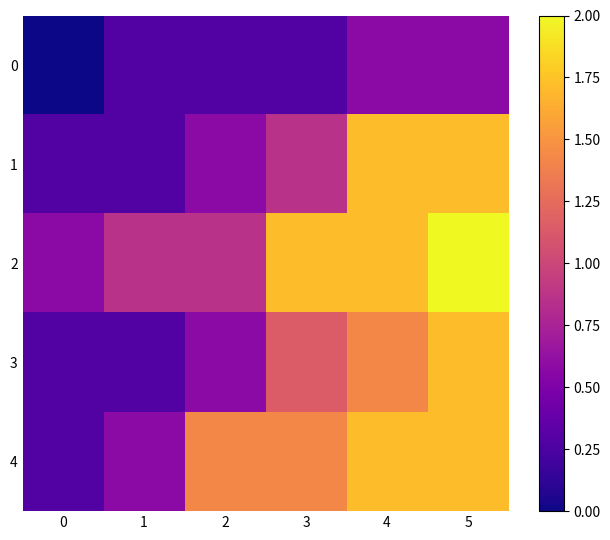

Reading left to right, list all the values displayed in this chart.

0: 0=0.0	1=0.3	2=0.3	3=0.3	4=0.6	5=0.6
1: 0=0.3	1=0.3	2=0.6	3=0.9	4=1.7	5=1.7
2: 0=0.6	1=0.9	2=0.9	3=1.7	4=1.7	5=2.0
3: 0=0.3	1=0.3	2=0.6	3=1.1	4=1.4	5=1.7
4: 0=0.3	1=0.6	2=1.4	3=1.4	4=1.7	5=1.7